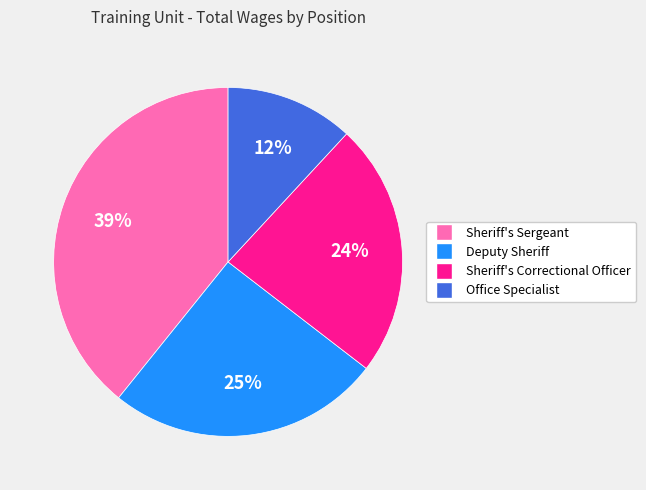

Does Deputy Sheriff represent more than half of the total?

No